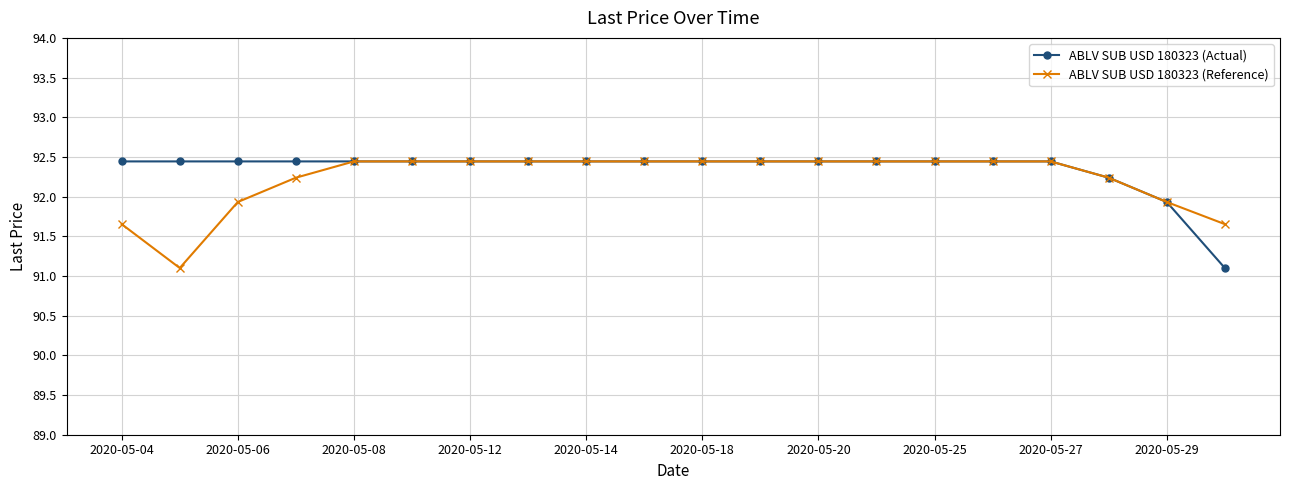

What is the value of the ABLV SUB USD 180323 (Reference) point at the 15th from the left?

92.4